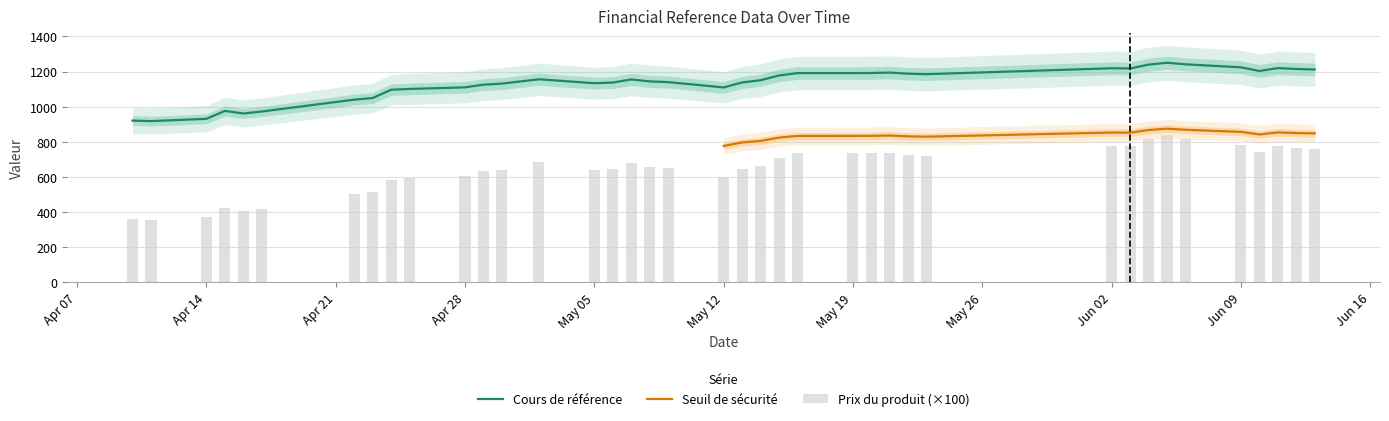

How many values in the Cours de reference series exceed 1150?

20